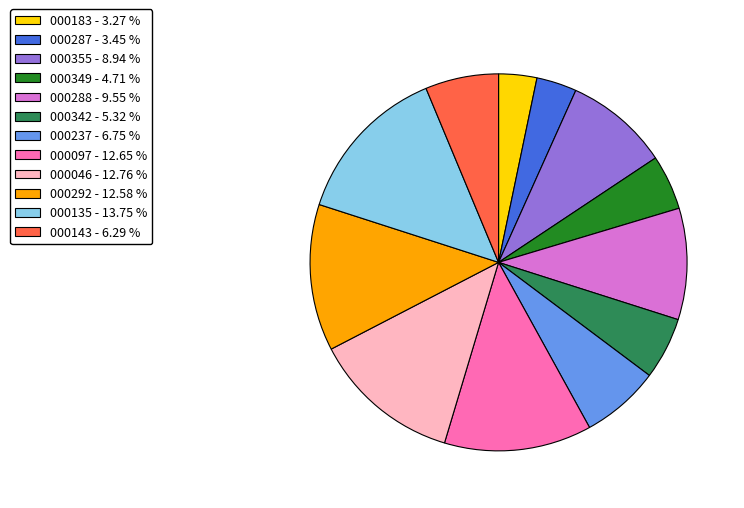

Approximately how many times larger is the value at 000143 compared to 000355?

0.7